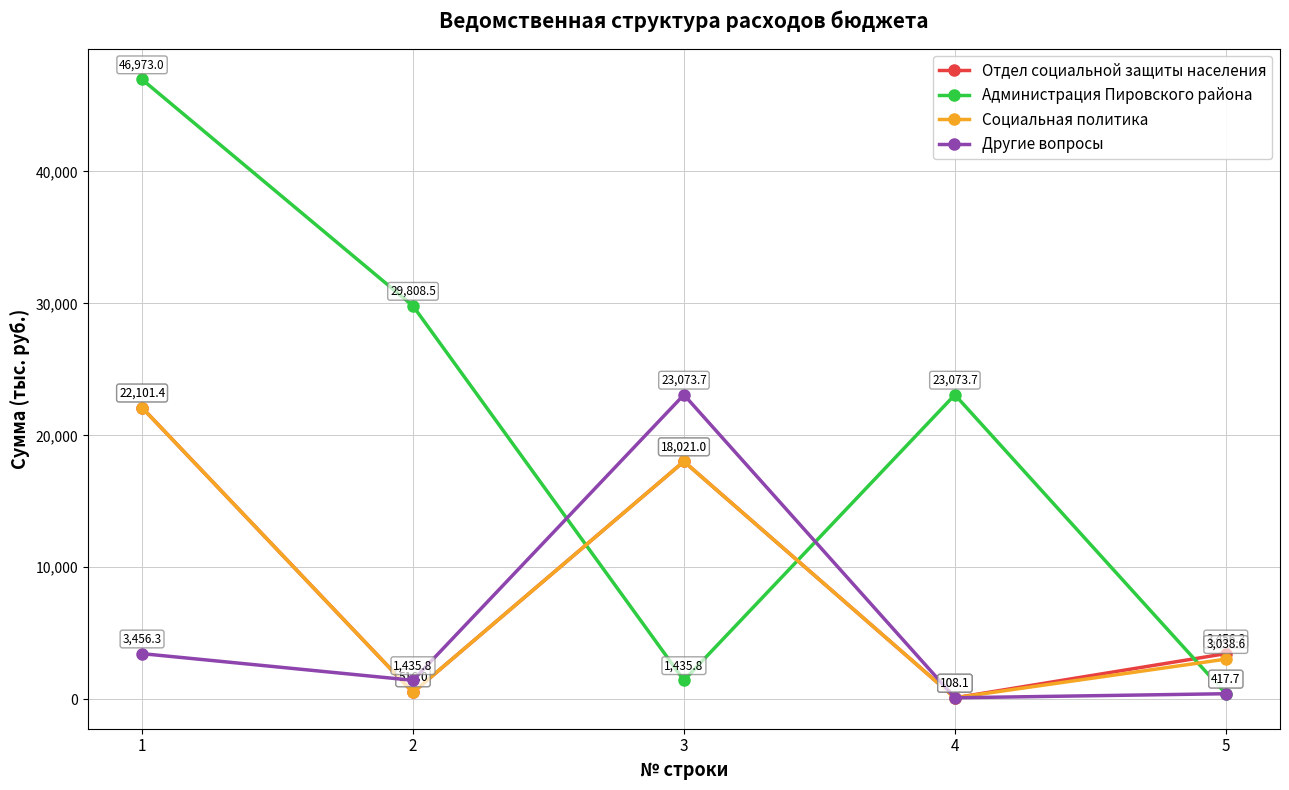

Read the Социальная политика value at 2.

516.0